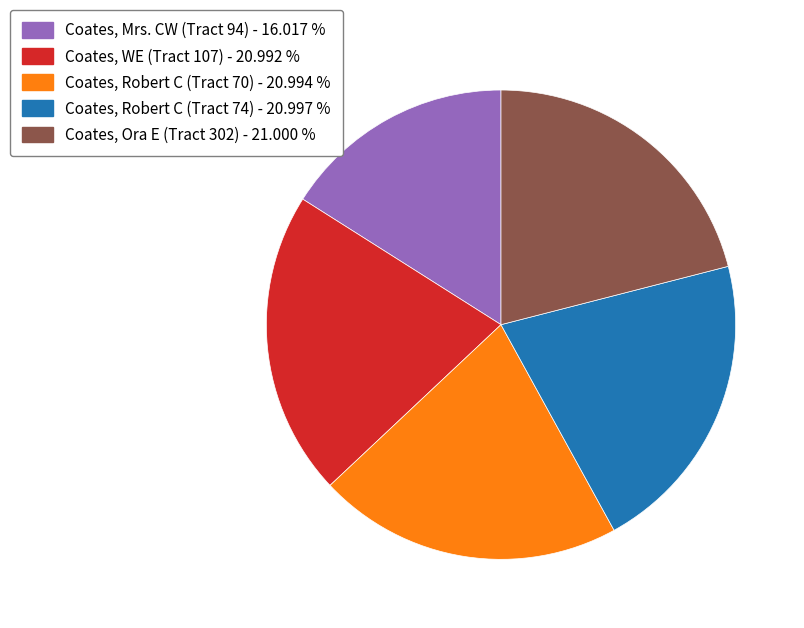

Combined, do Coates, Robert C (Tract 70) - 20.994 % and Coates, WE (Tract 107) - 20.992 % account for over 50%?

No